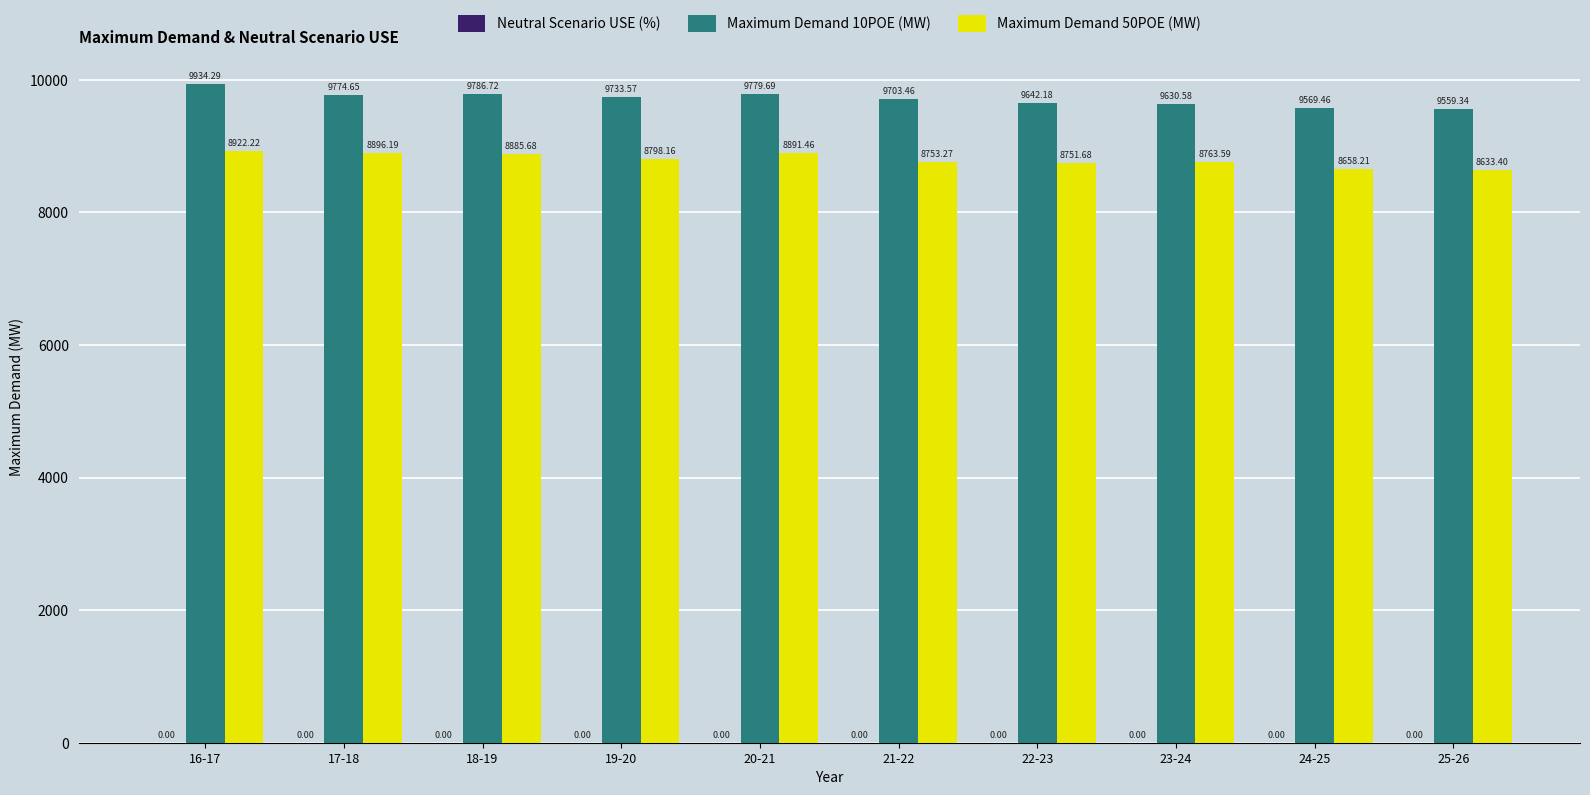

Which series has the largest total across all categories?

Maximum Demand 10POE (MW)